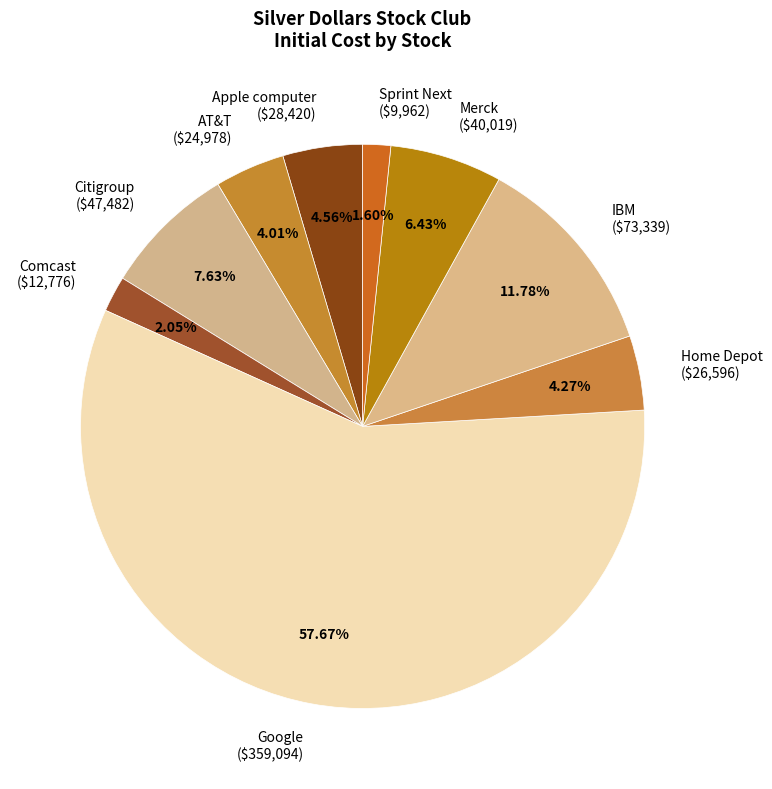

Do Apple computer and Comcast together represent more than half of the pie?

No